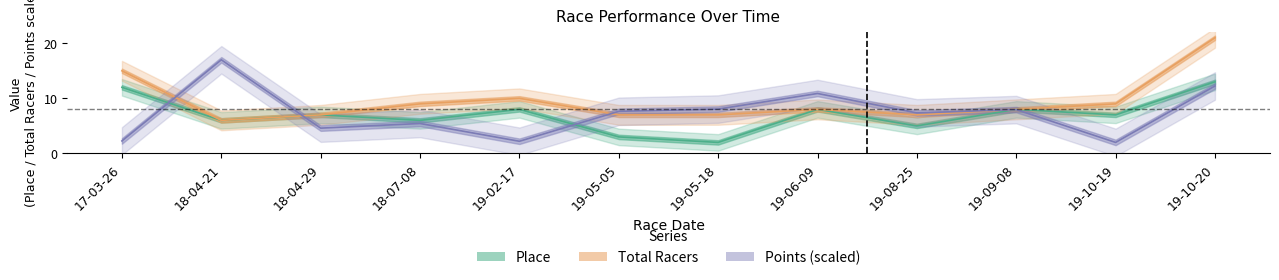

What is the label of the 12th point from the right?

17-03-26